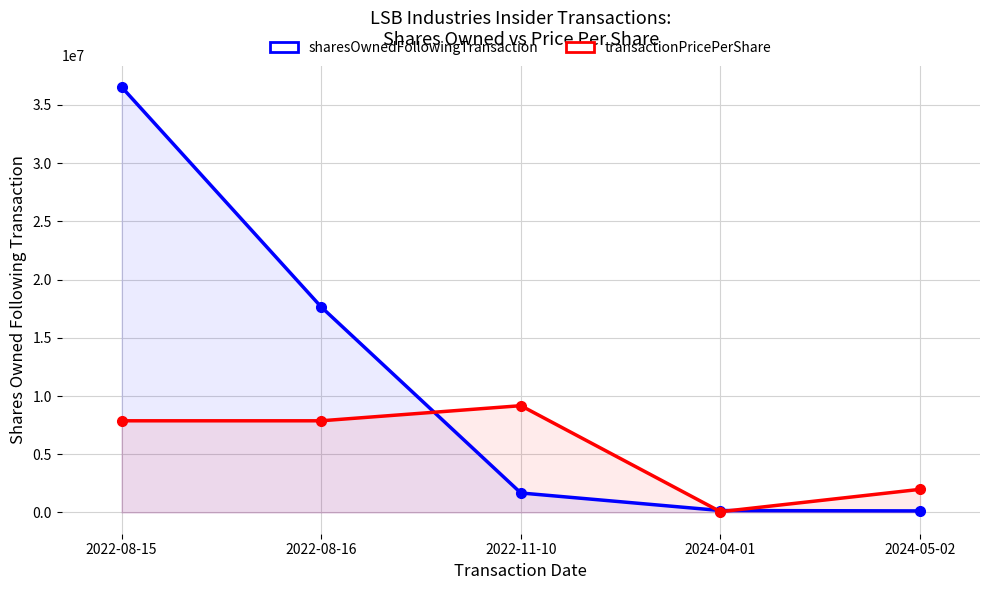

Between 2022-08-15 and 2022-11-10, which series saw the biggest shift?

sharesOwnedFollowingTransaction